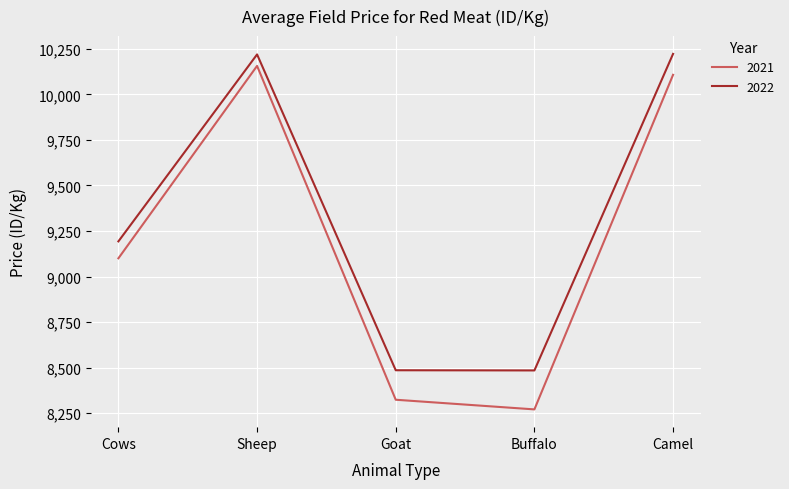

List the labels in order of 2021 value, largest first.

Sheep, Camel, Cows, Goat, Buffalo